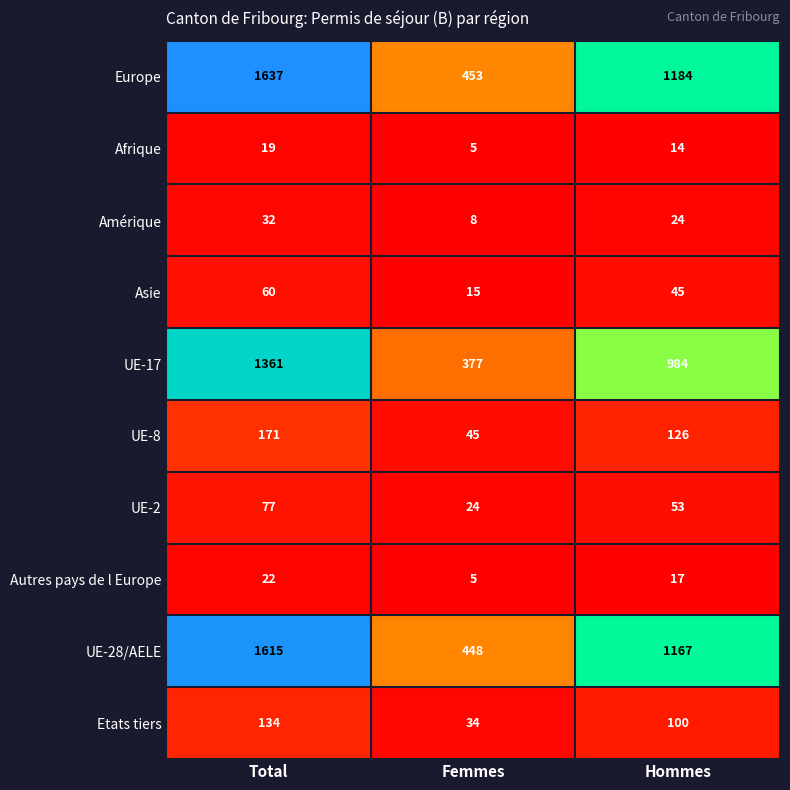

Between Total and Femmes, which series saw the biggest shift?

Europe